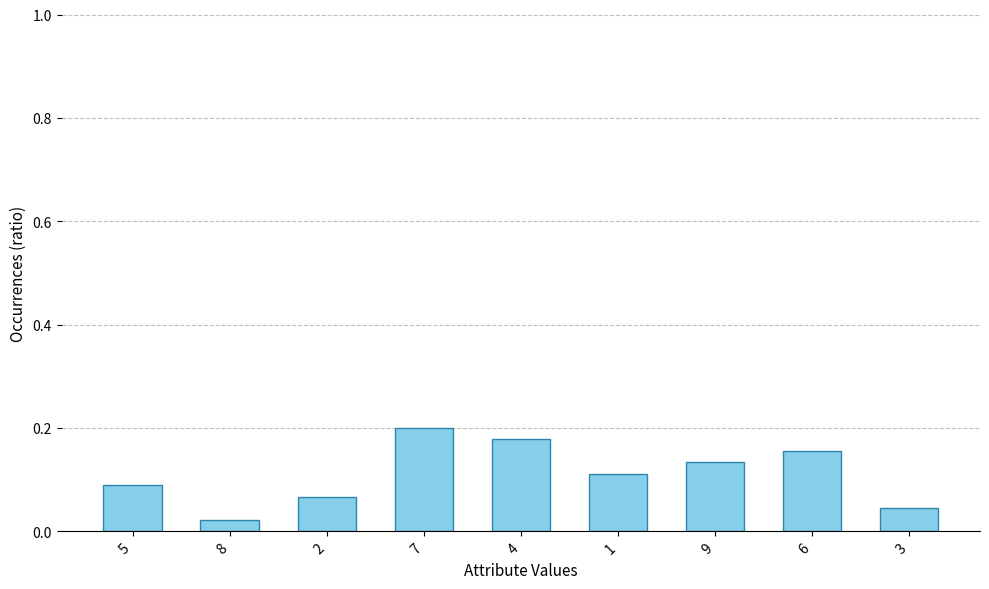

True or false: the data shows 0.2 at 1.

False